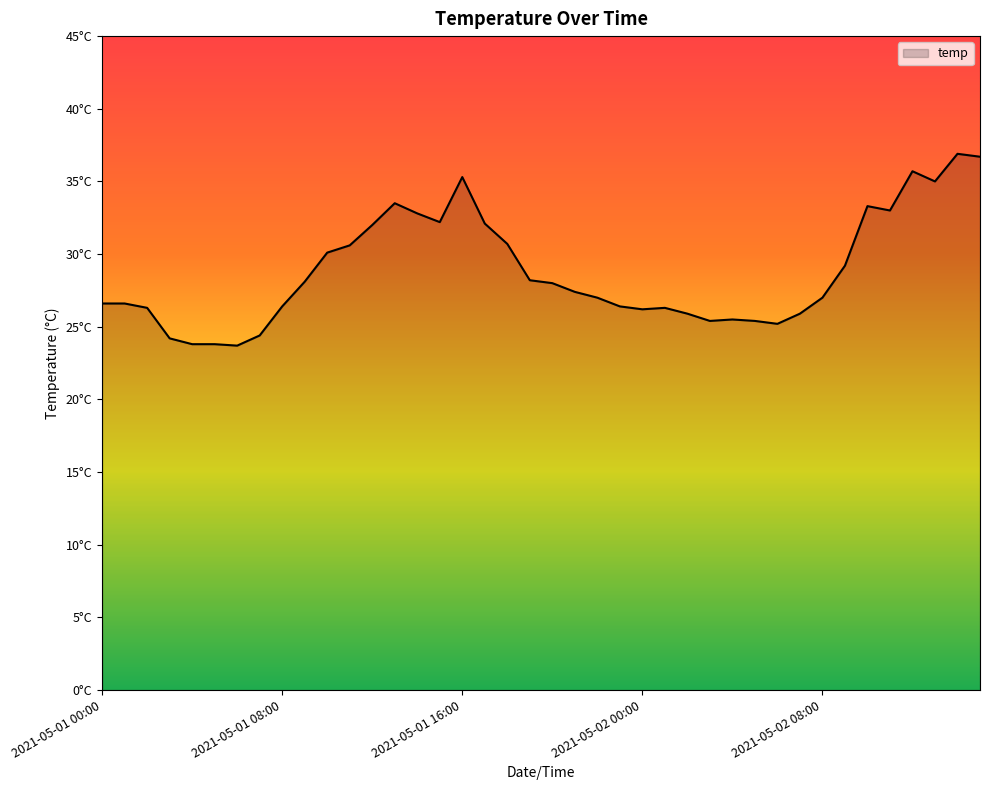

Does the chart display data point markers on the line(s)?

No